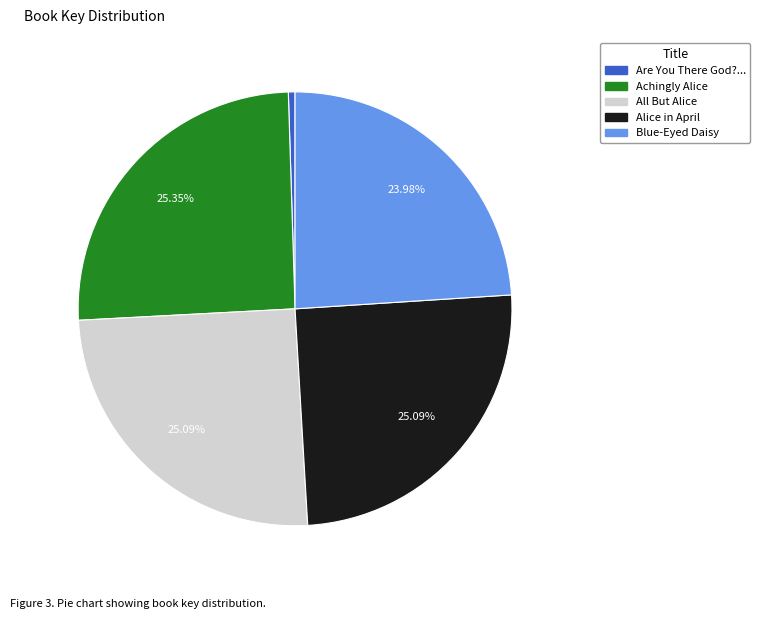

To the nearest percent, what is the average slice percentage?

20%